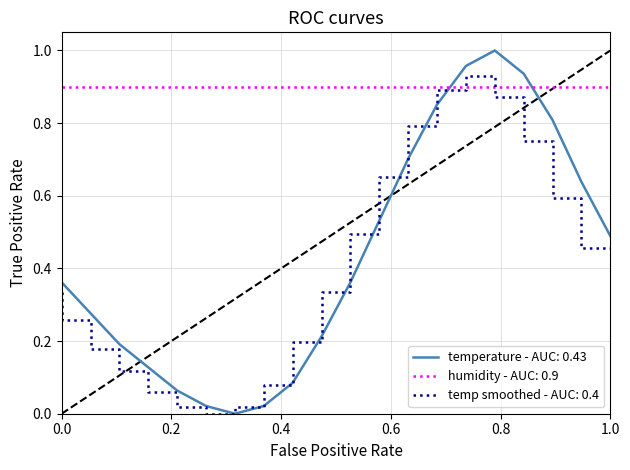

True or false: temperature - AUC: 0.43 and humidity - AUC: 0.9 intersect in this chart.

True